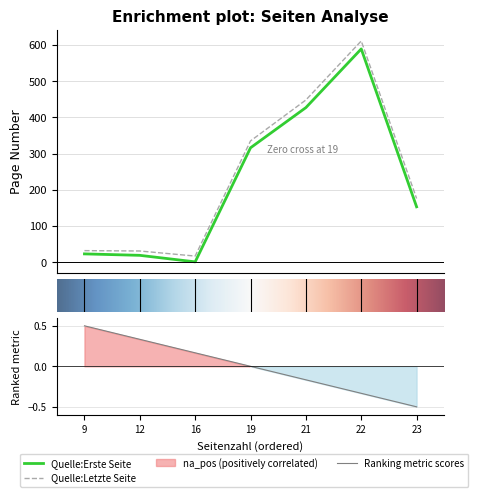

Does the chart have visible grid lines?

Yes